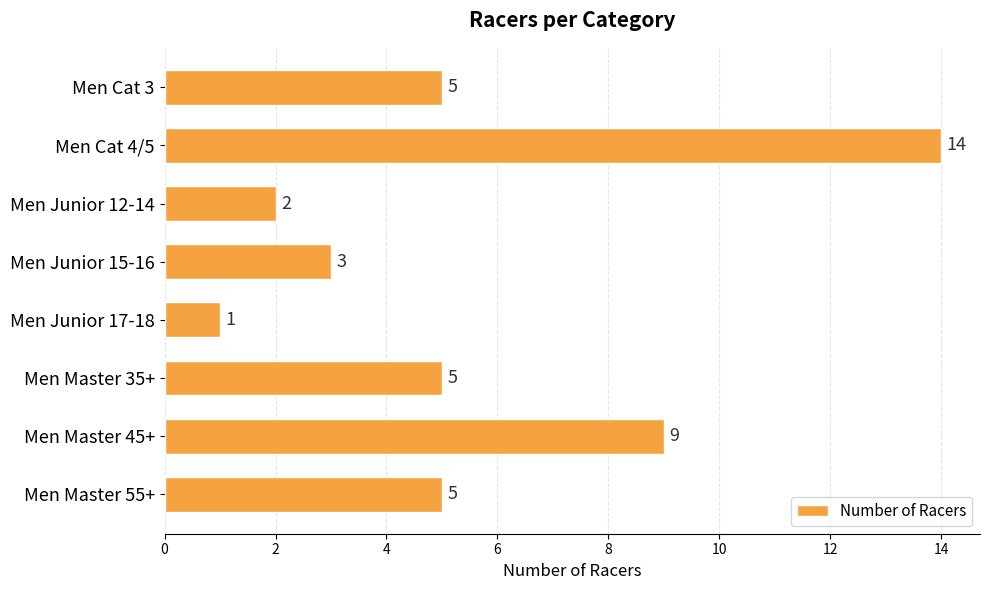

The chart shows a value of 1 at Men Junior 17-18. True or false?

True